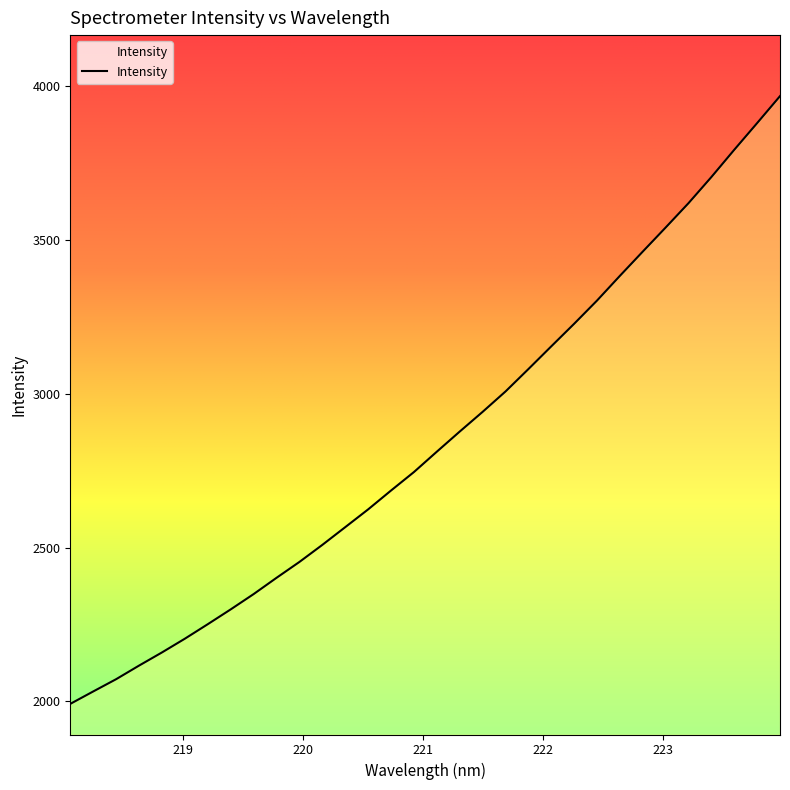

What is the greatest value displayed?

3967.9